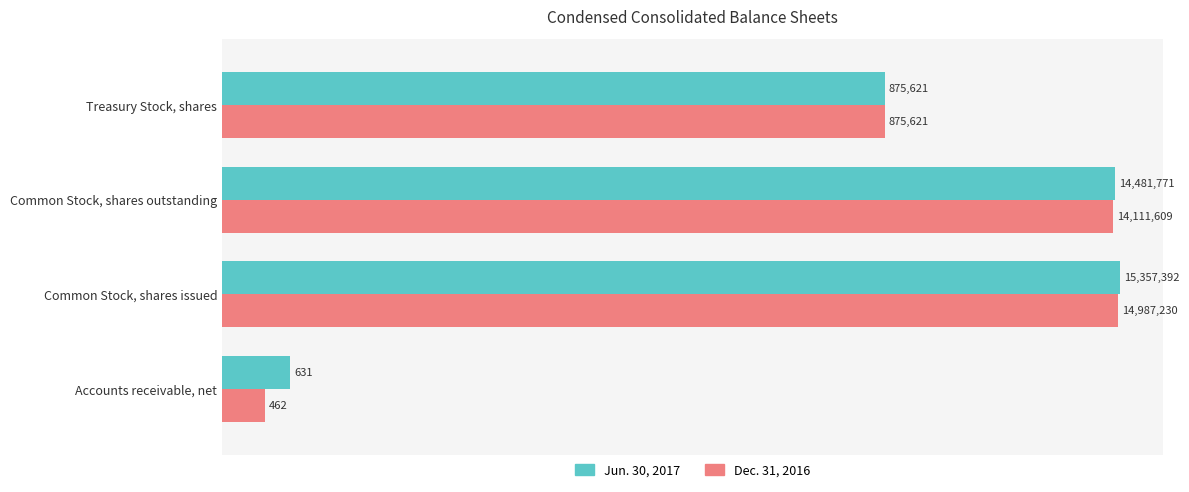

Which has a higher value, Common Stock, shares outstanding or Accounts receivable, net?

Common Stock, shares outstanding